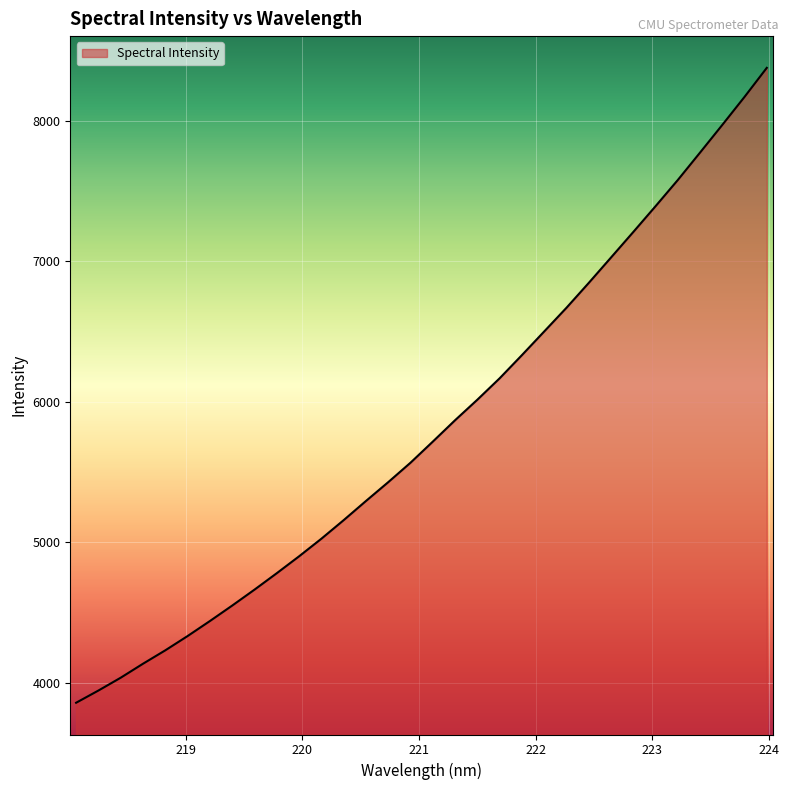

The value at 219.0156 is 1204.5. True or false?

False